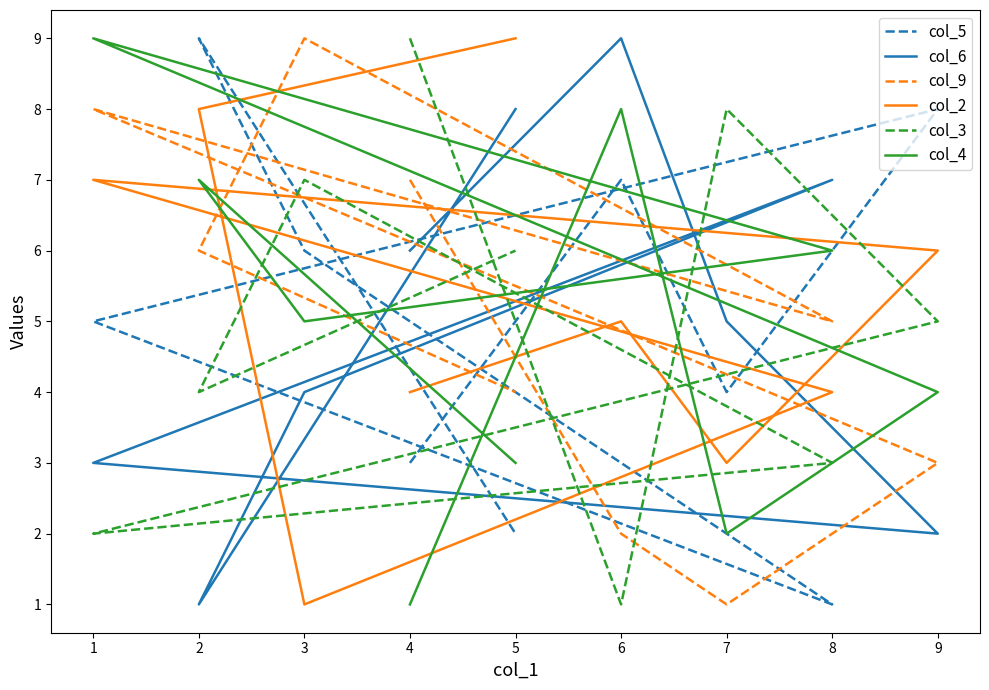

Count the number of categories in the chart.

9